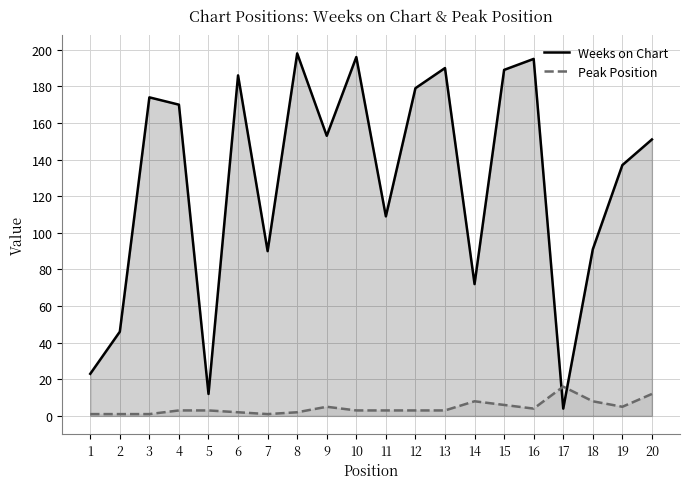

At which label does Weeks on Chart first exceed 153?

3